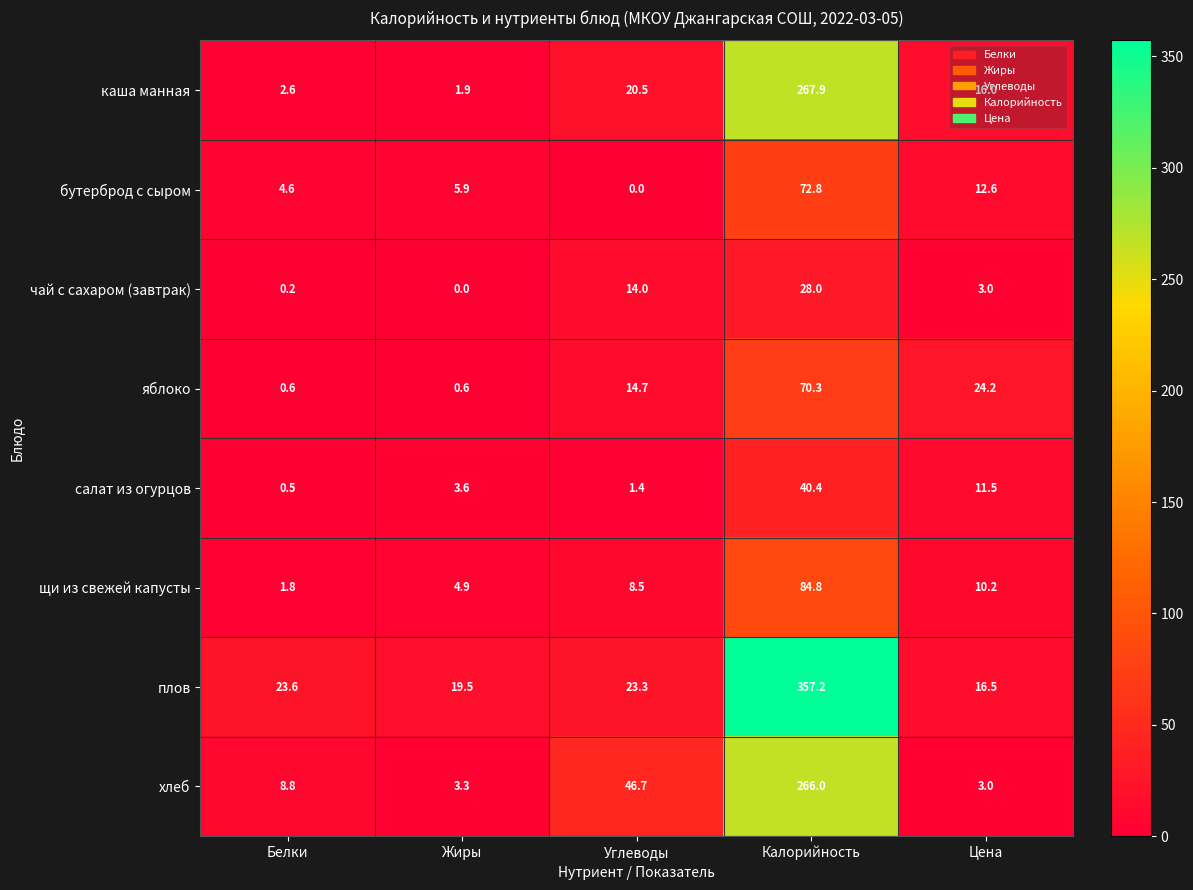

At Калорийность, list the series in order from smallest to largest.

чай с сахаром (завтрак), салат из огурцов, яблоко, бутерброд с сыром, щи из свежей капусты, хлеб, каша манная, плов